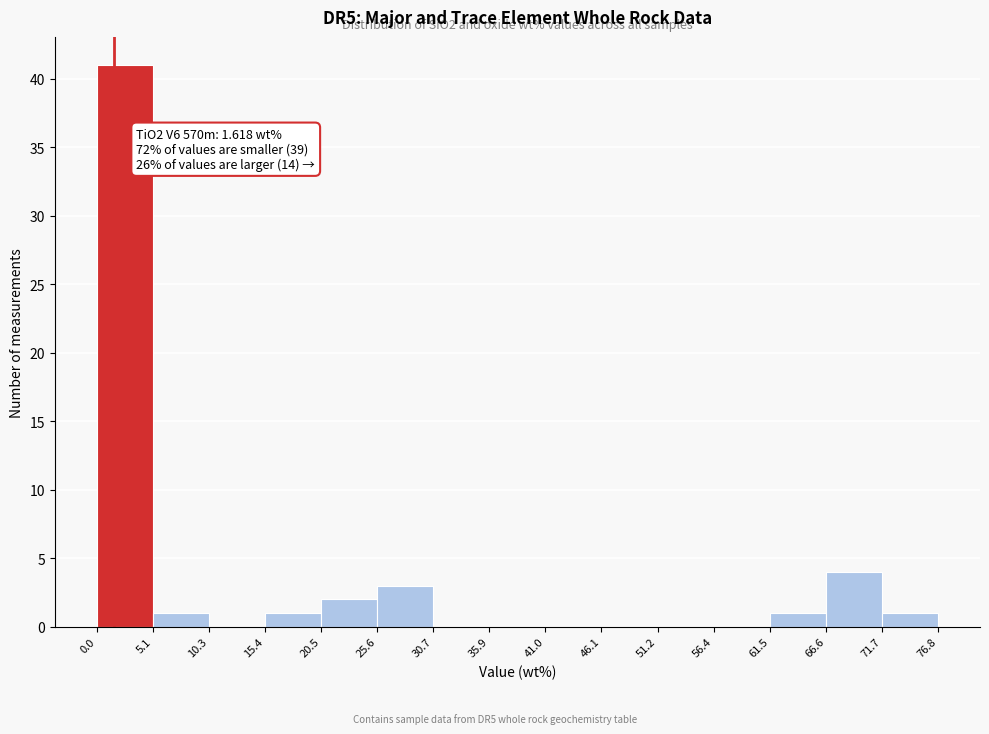

Over which range of the x-axis is the bar tallest?

0.0 to 5.1